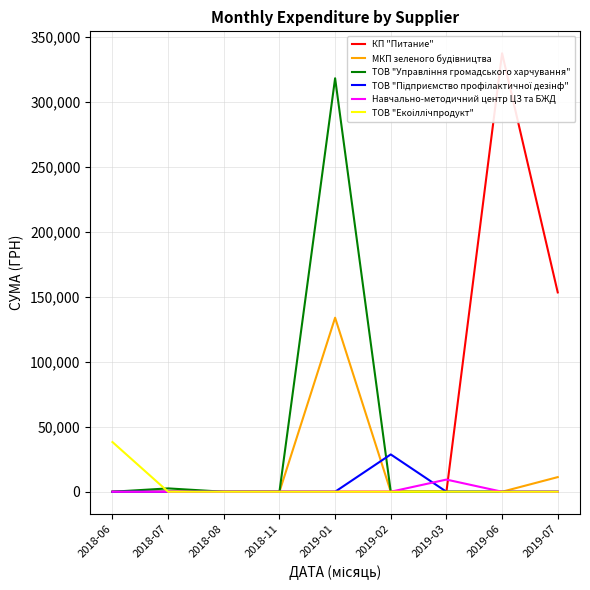

True or false: КП "Питание" has a value of 153280.1 at 2019-07.

True